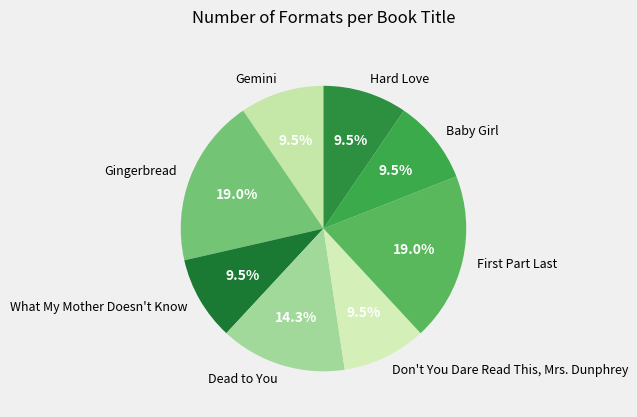

What is the ratio of the value at Gingerbread to the value at Baby Girl?

2.0